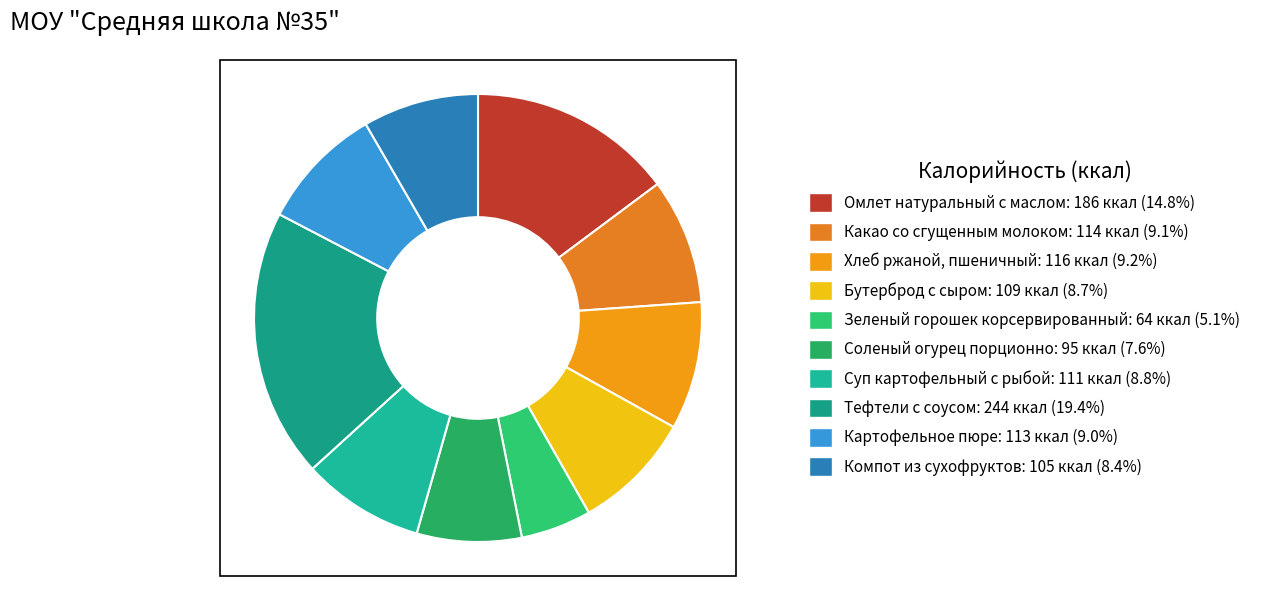

What portion of the pie excludes Тефтели с соусом?

80.6%